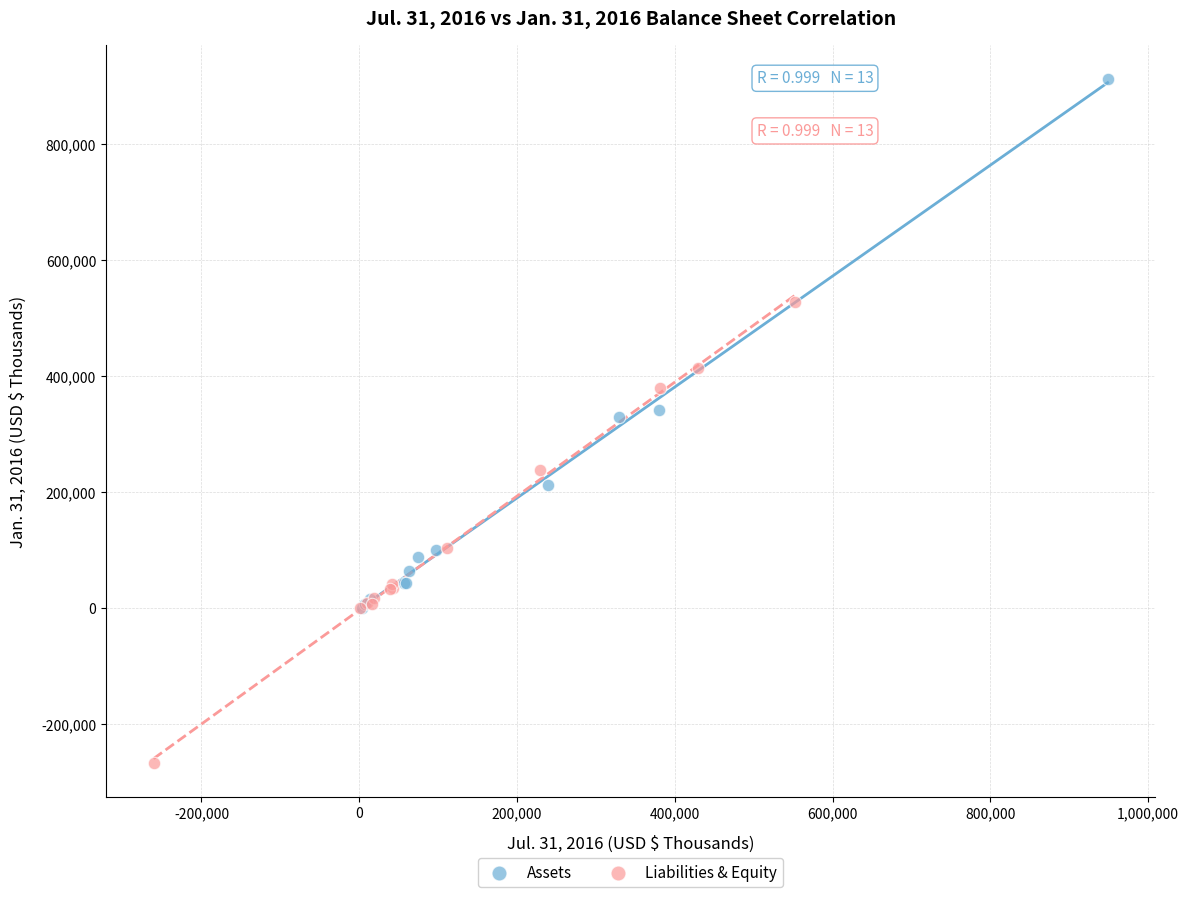

Which series reaches the minimum Y coordinate?

Liabilities & Equity